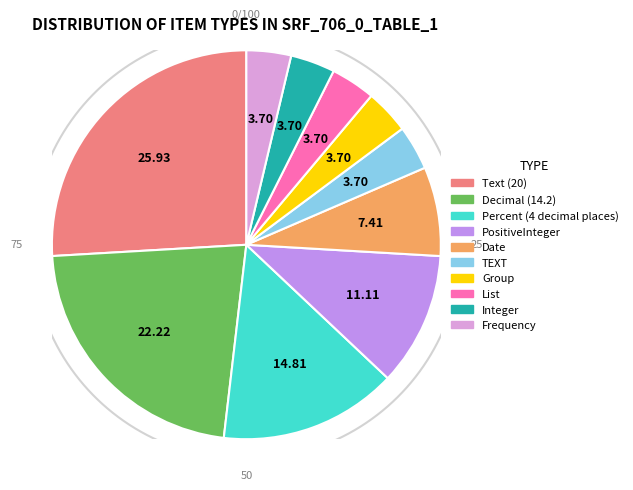

What portion of the pie excludes PositiveInteger?

88.9%